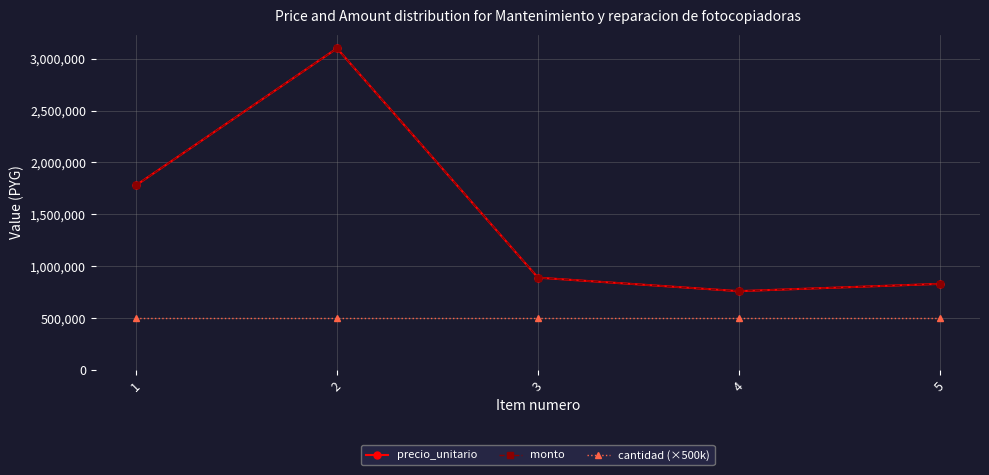

The precio_unitario series shows 1925386 at 2. True or false?

False